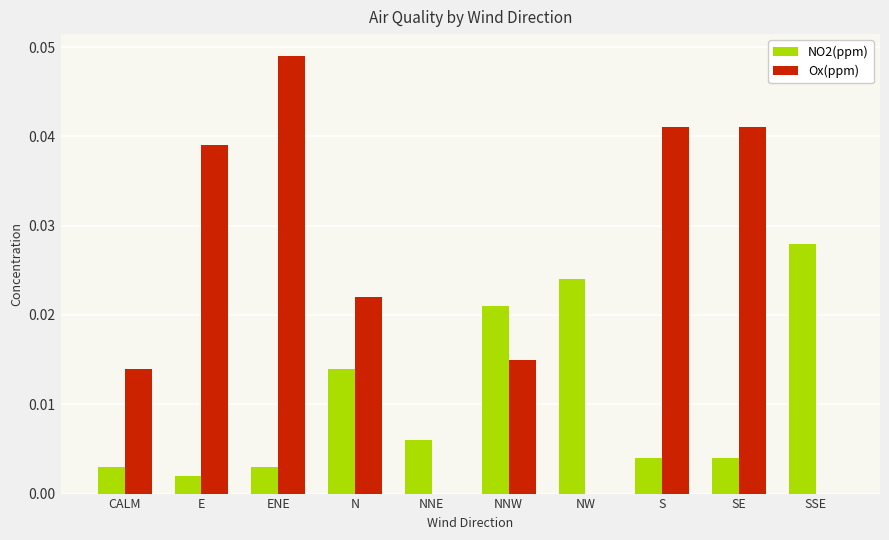

Which category has the highest value across all series?

ENE